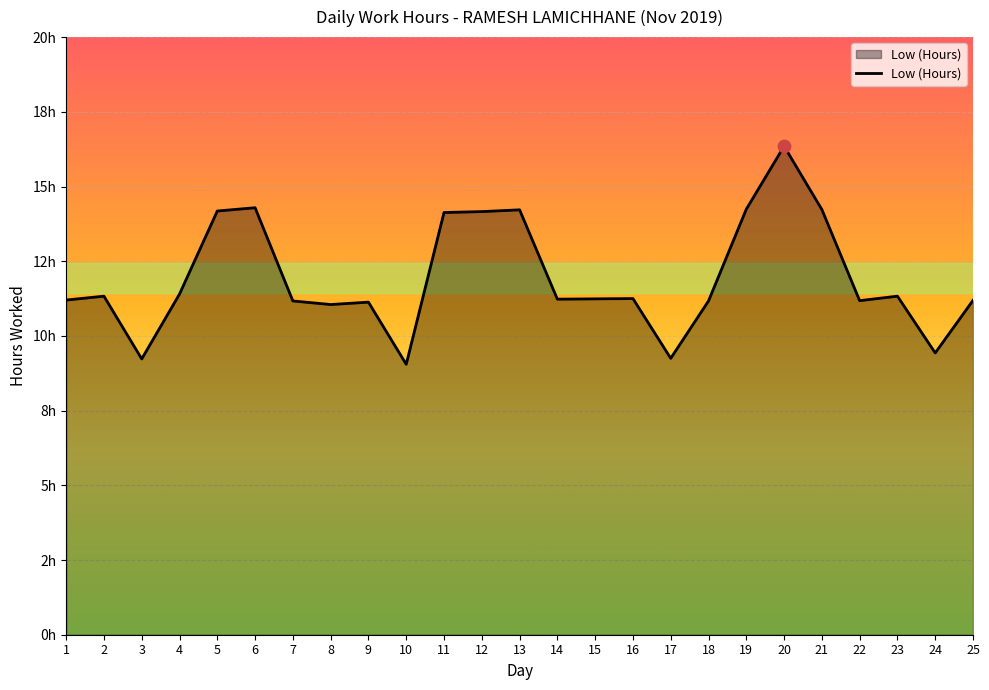

Which has a higher value, 5 or 4?

5